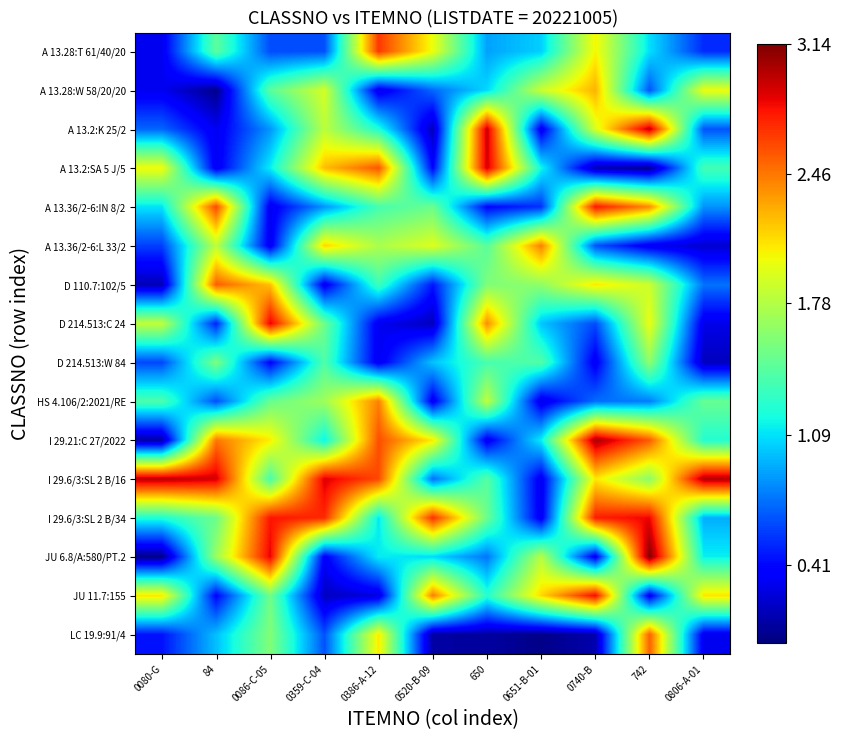

Rank the series at 0080-G from lowest to highest value.

JU 6.8/A:580/PT.2, I 29.21:C 27/2022, D 110.7:102/5, A 13.28:T 61/40/20, A 13.28:W 58/20/20, LC 19.9:91/4, A 13.36/2-6:L 33/2, D 214.513:W 84, A 13.2:K 25/2, A 13.36/2-6:IN 8/2, I 29.6/3:SL 2 B/34, HS 4.106/2:2021/RE, D 214.513:C 24, A 13.2:SA 5 J/5, JU 11.7:155, I 29.6/3:SL 2 B/16